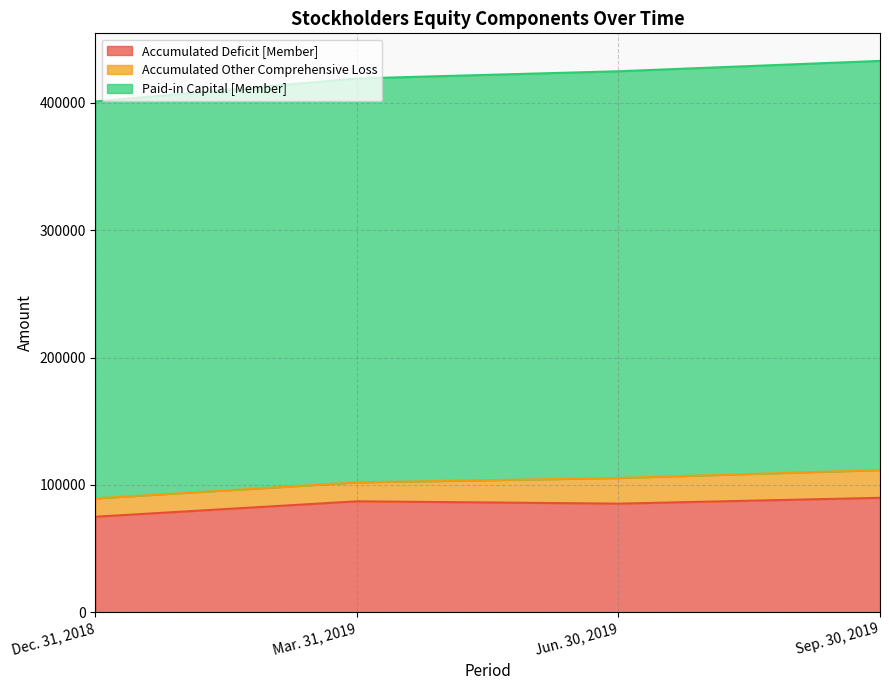

Which label corresponds to the smallest value in the chart?

Dec. 31, 2018